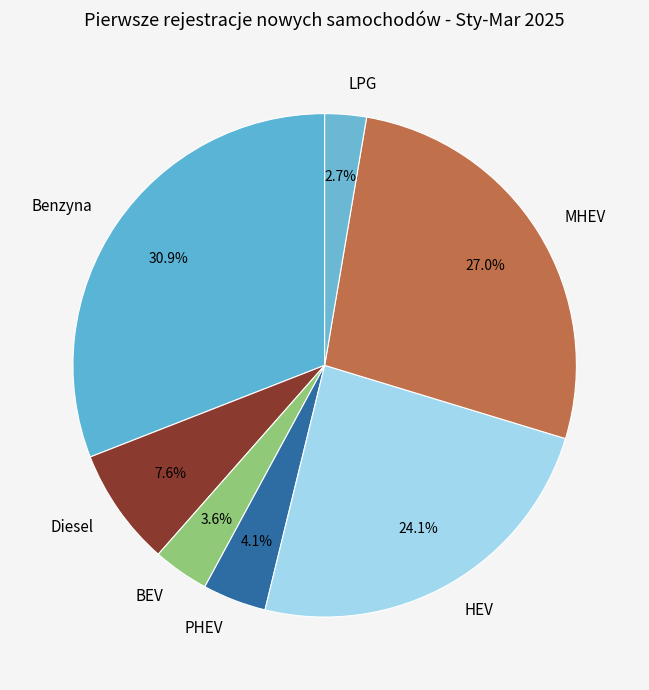

Approximately how many times larger is the value at PHEV compared to Diesel?

0.5